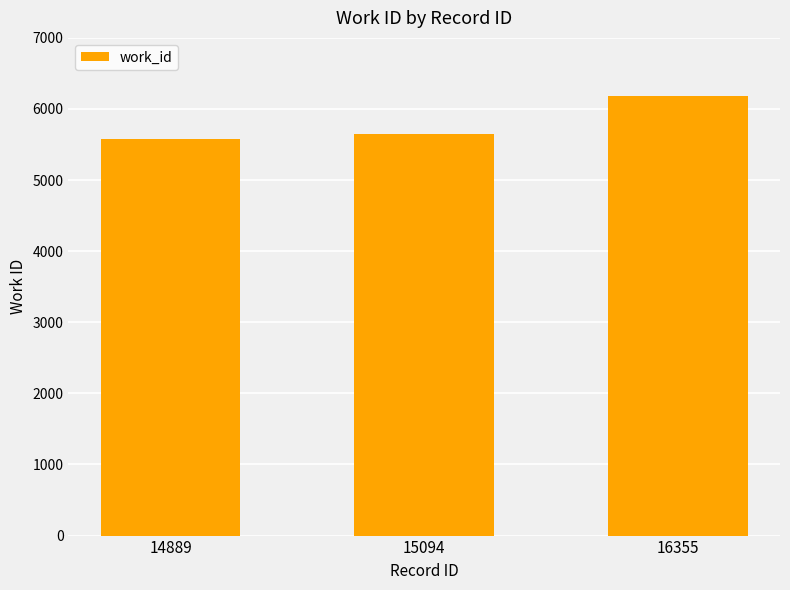

Rank the categories by value from highest to lowest.

16355, 15094, 14889